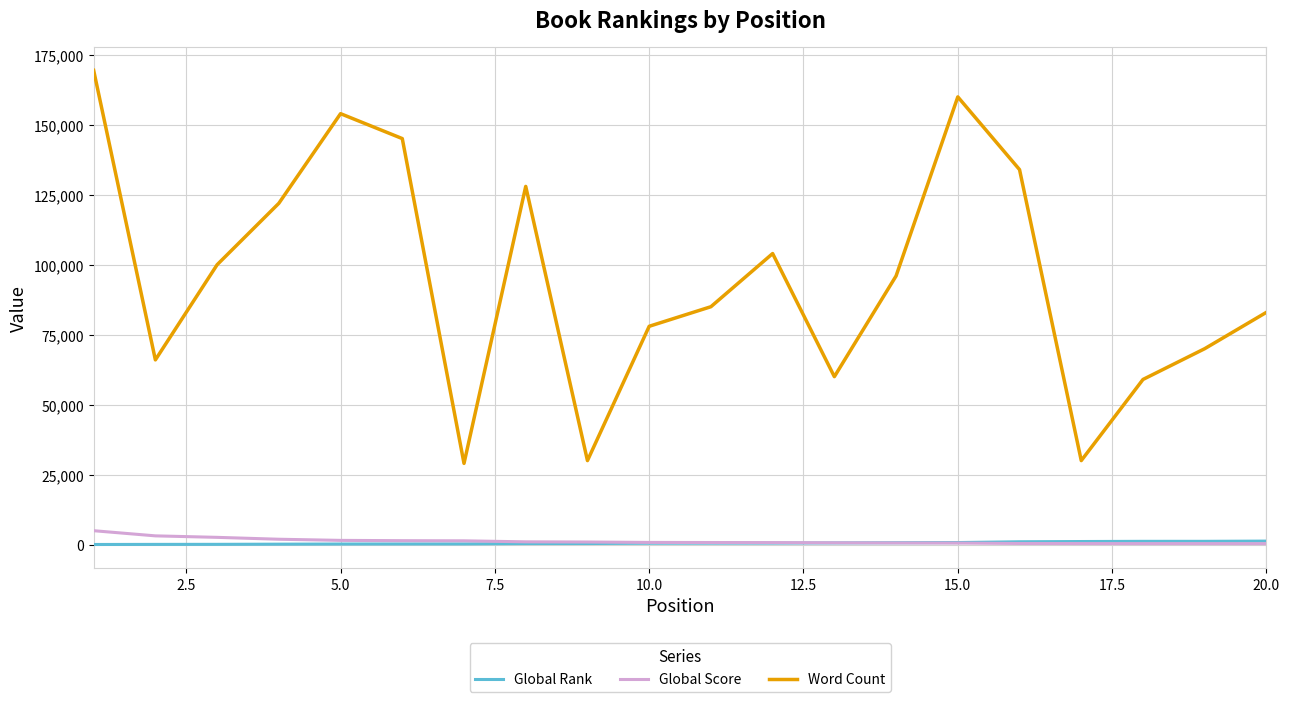

Which series has the largest range (max minus min)?

Word Count